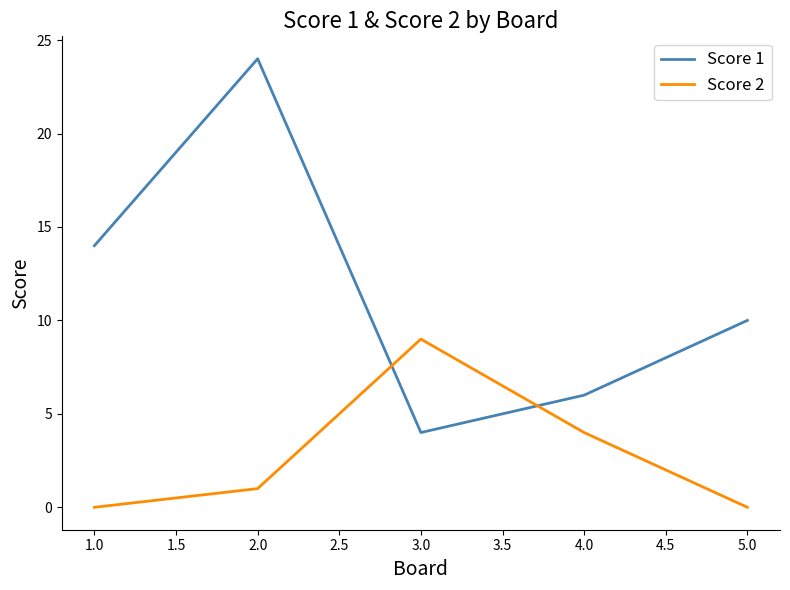

What are all the series names shown in the legend?

Score 1, Score 2